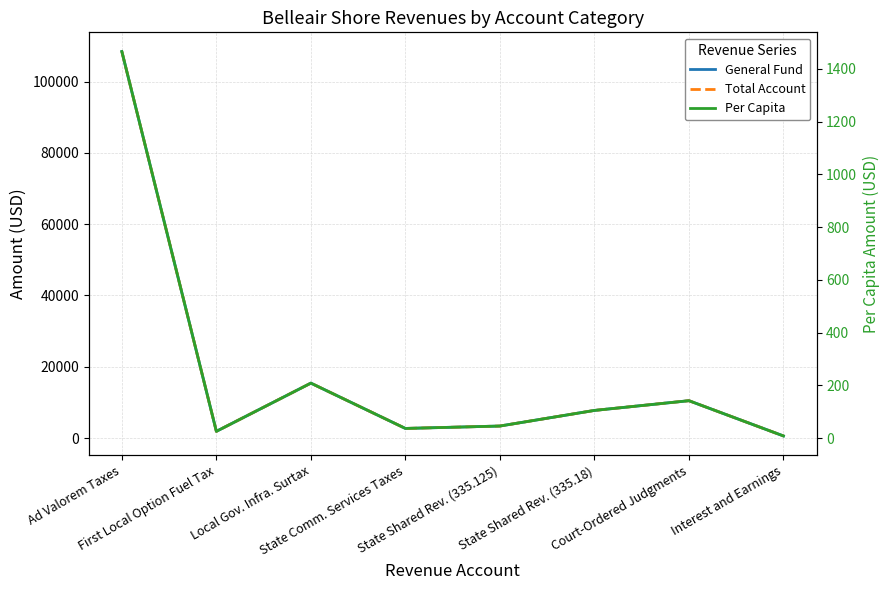

In General Fund, how many points are lower than both neighbors (excluding endpoints)?

2